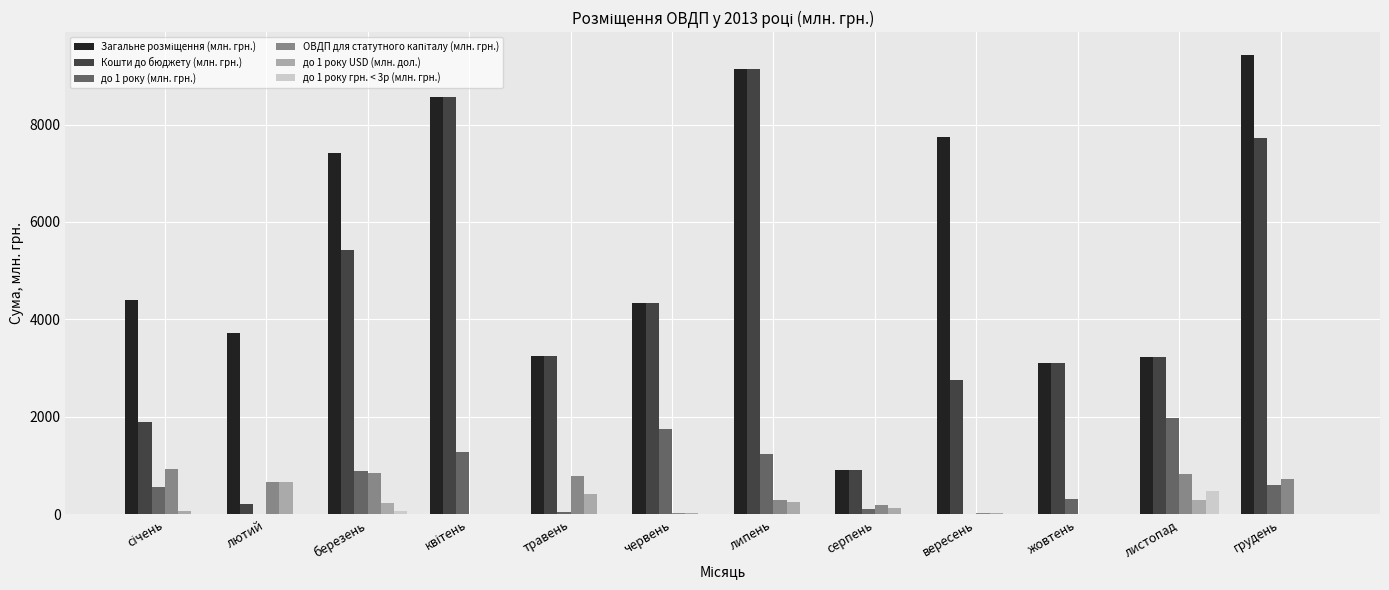

Is it true that до 1 року грн. < 3р (млн. грн.) equals 0.0 at лютий?

True